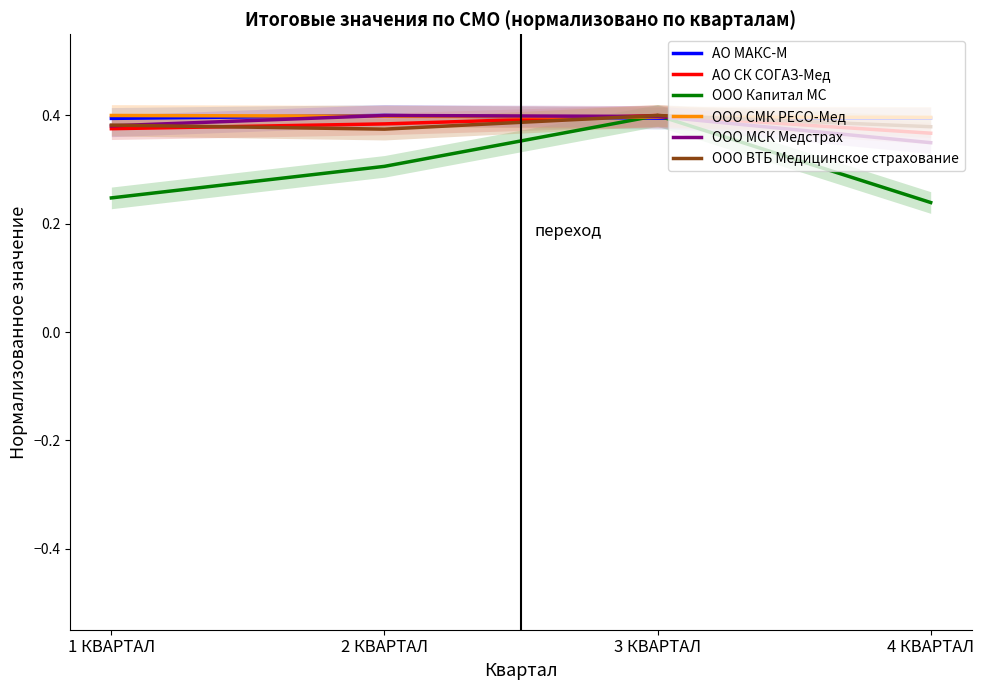

True or false: АО СК СОГАЗ-Мед and ООО МСК Медстрах intersect in this chart.

True